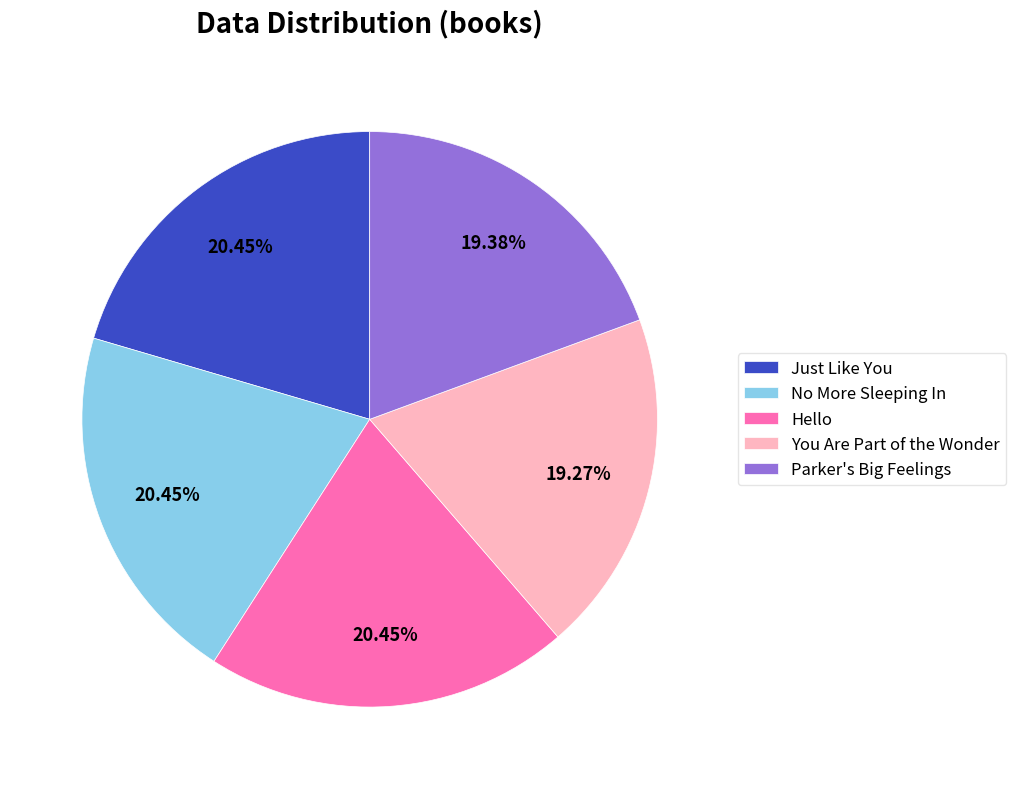

How many segments does this pie chart have?

5